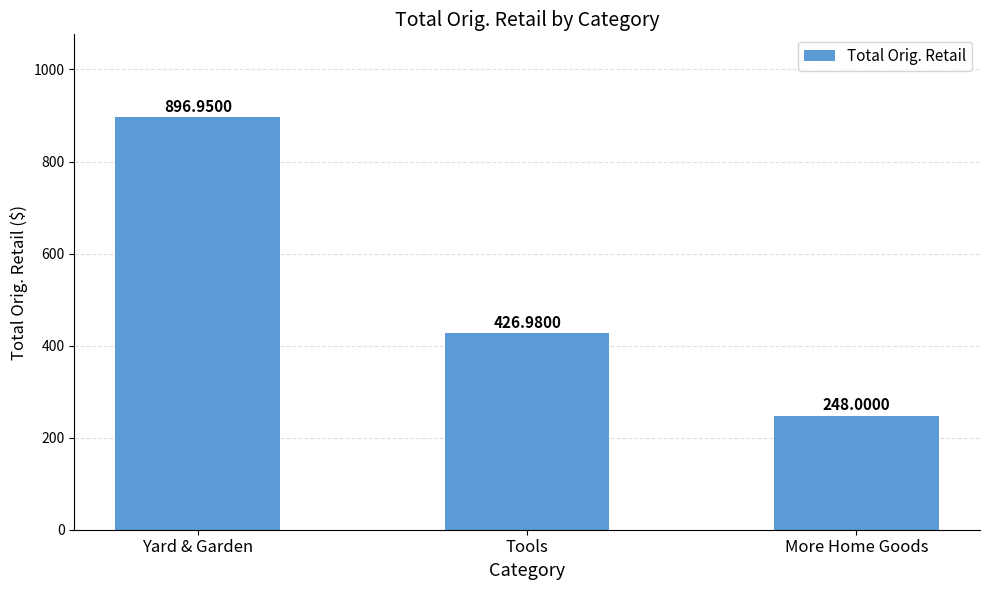

What is the label of the 1st bar from the left?

Yard & Garden